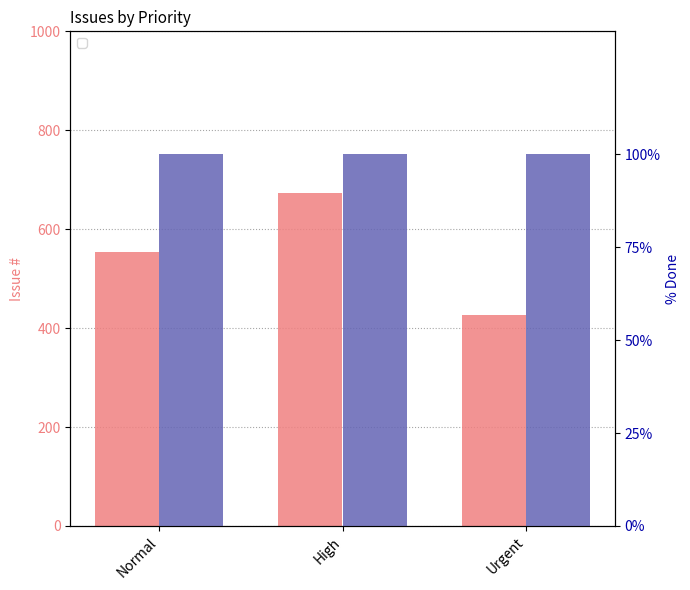

How many values in the Issue # series exceed 553?

1